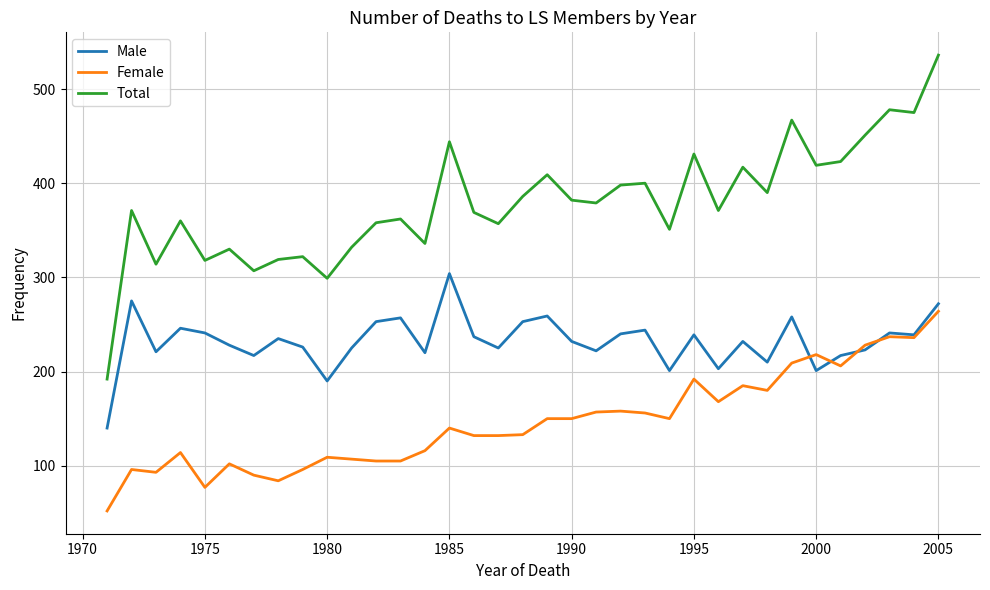

True or false: Total and Male cross at least once.

False